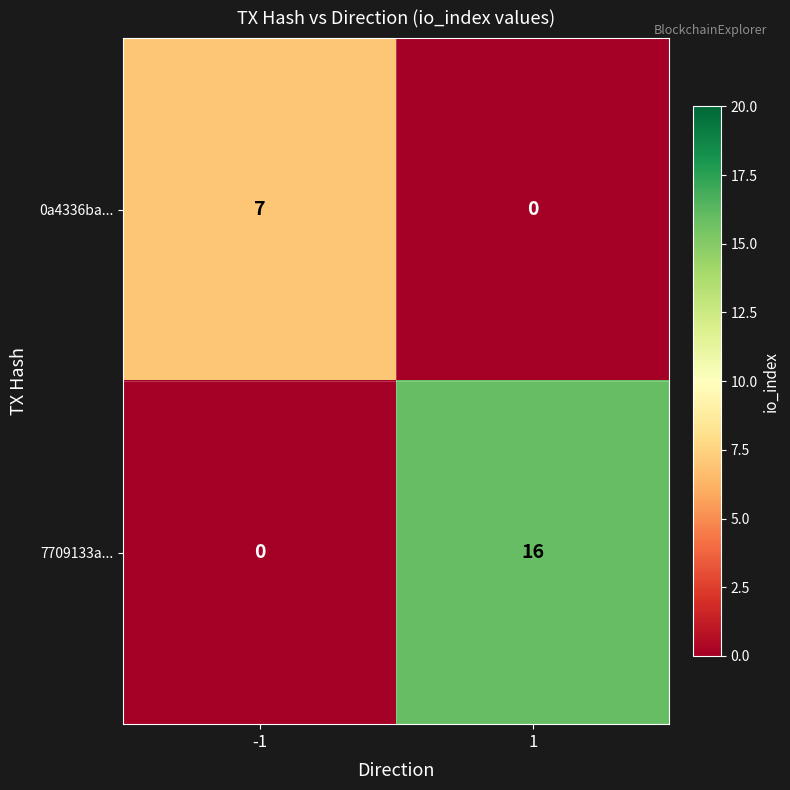

Reading left to right, what are all the values shown in this chart?

0a4336ba...: -1=7	1=0
7709133a...: -1=0	1=16